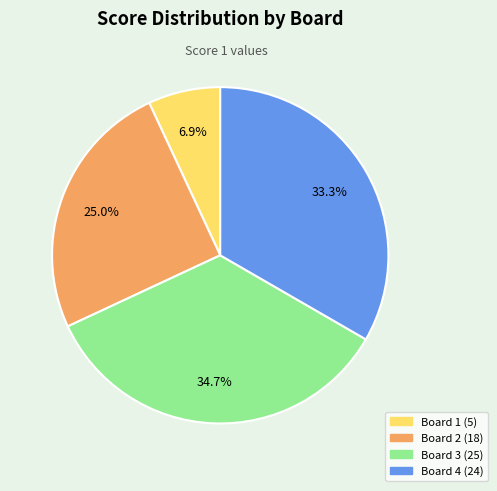

Rank the categories by value from highest to lowest.

Board 3, Board 4, Board 2, Board 1